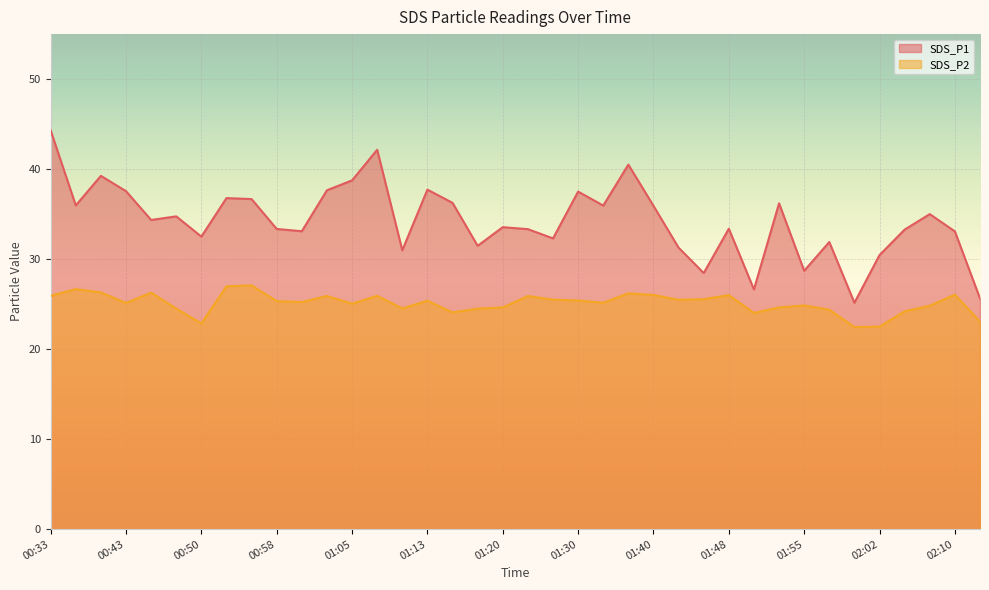

How many interior local valleys does the SDS_P1 series have?

12